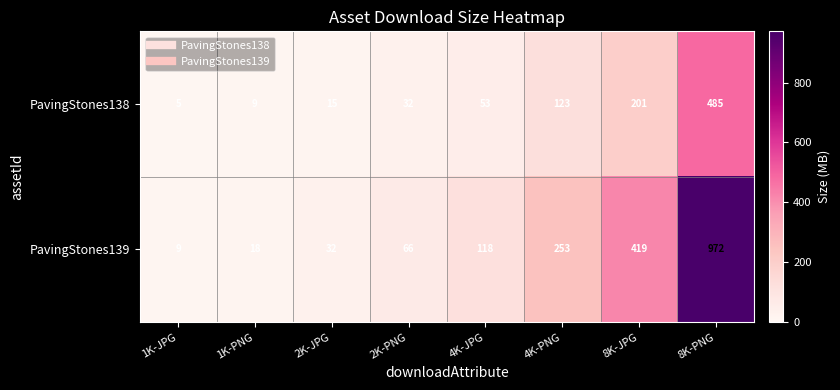

What is the minimum value shown in the chart?

5